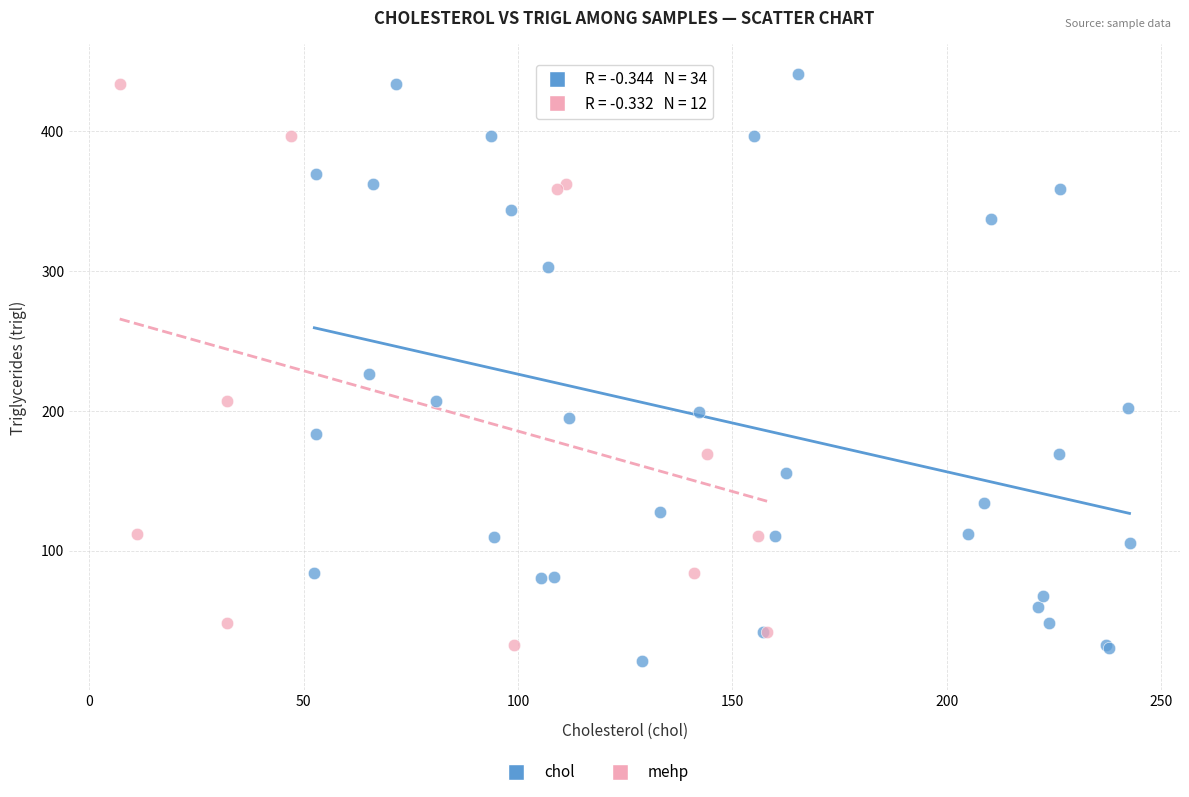

Which series contains the lowest Y value?

chol